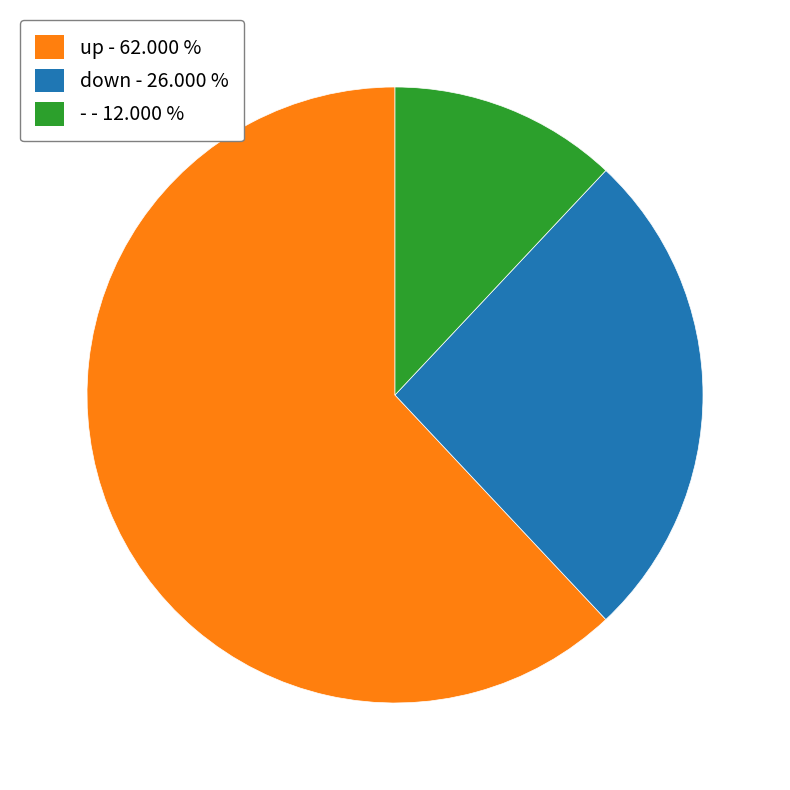

Which has a higher value, down or -?

down